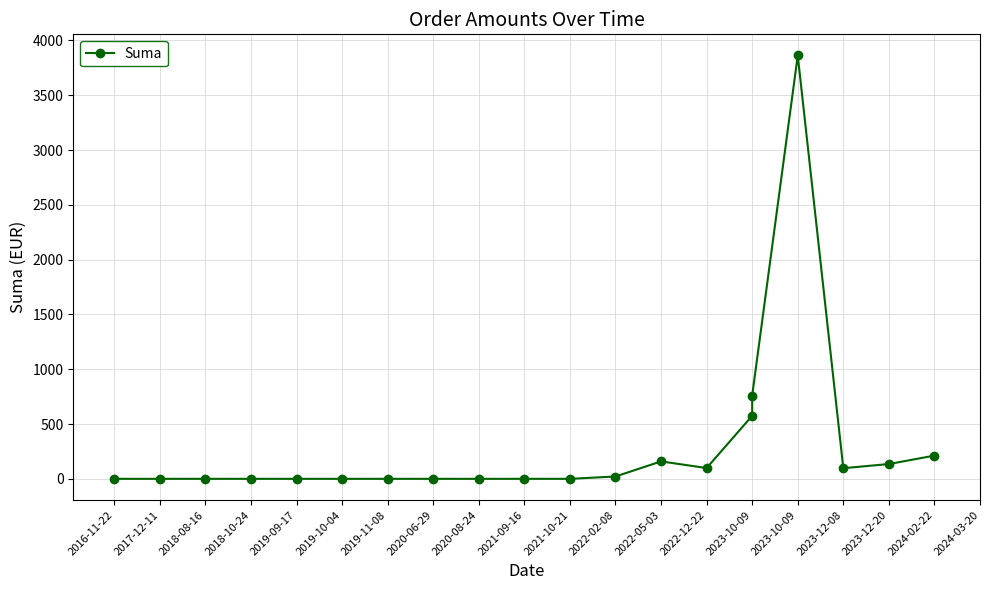

Does the chart display data point markers on the line(s)?

Yes